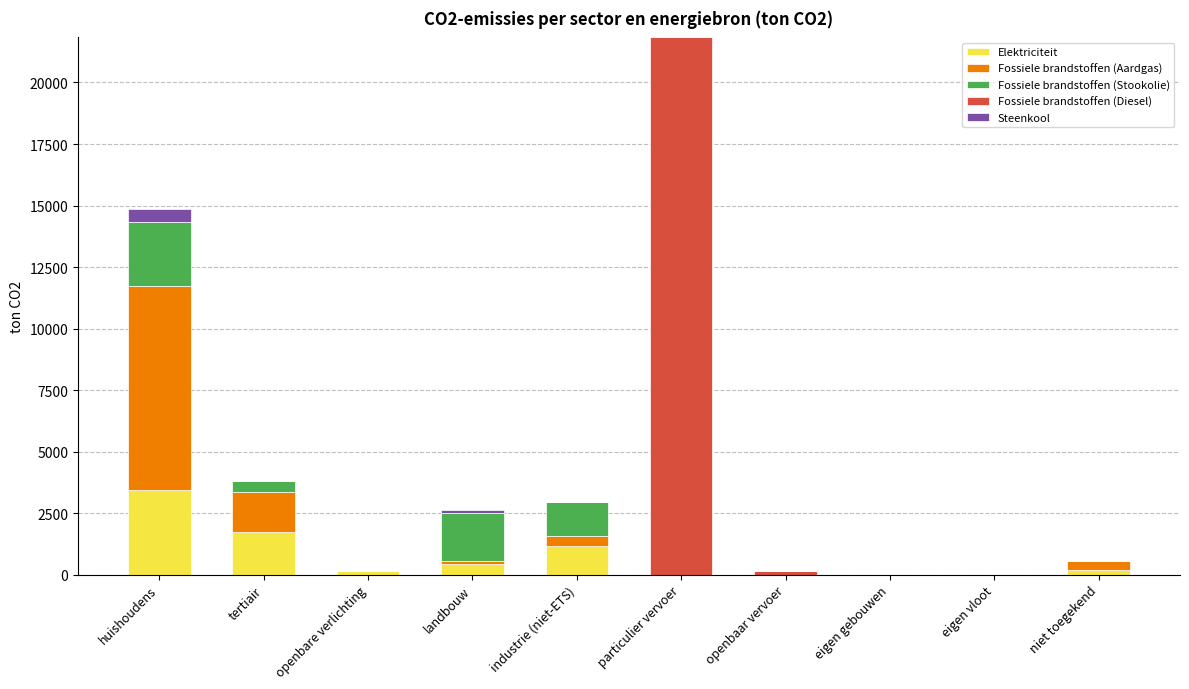

What is the sum of all Elektriciteit values?

7075.5